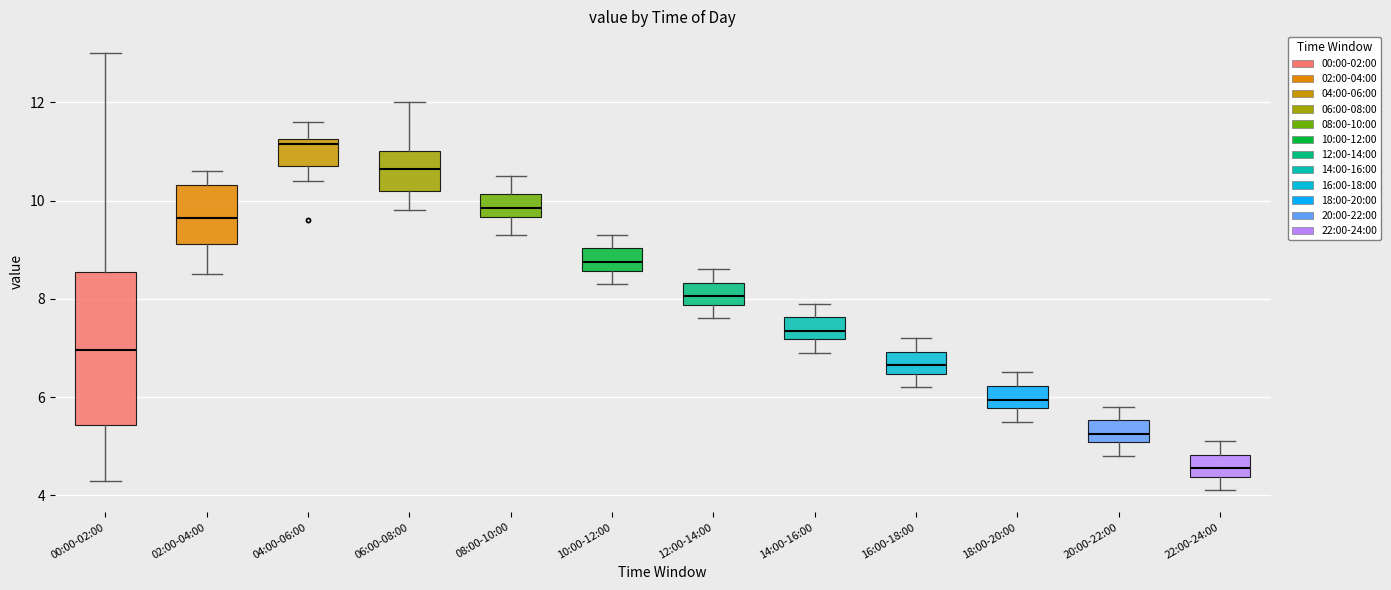

Reading left to right, transcribe this box plot: for each box, give where its median line is, the range the box spans, and where its two whiskers end, as read against the y-axis. The values are not printed on the chart, so give them approximately, as read against the axis.

00:00-02:00: median 7.0, box 5.4 to 8.6, whiskers 4.4 to 13.0
02:00-04:00: median 9.6, box 9.2 to 10.4, whiskers 8.6 to 10.6
04:00-06:00: median 11.2 (just below the box's upper edge), box 10.8 to 11.2, whiskers 10.4 to 11.6
06:00-08:00: median 10.6, box 10.2 to 11.0, whiskers 9.8 to 12.0
08:00-10:00: median 9.8, box 9.6 to 10.2, whiskers 9.4 to 10.6
10:00-12:00: median 8.8, box 8.6 to 9.0, whiskers 8.4 to 9.4
12:00-14:00: median 8.0, box 7.8 to 8.4, whiskers 7.6 to 8.6
14:00-16:00: median 7.4, box 7.2 to 7.6, whiskers 7.0 to 8.0
16:00-18:00: median 6.6, box 6.4 to 7.0, whiskers 6.2 to 7.2
18:00-20:00: median 6.0, box 5.8 to 6.2, whiskers 5.6 to 6.6
20:00-22:00: median 5.2, box 5.0 to 5.6, whiskers 4.8 to 5.8
22:00-24:00: median 4.6, box 4.4 to 4.8, whiskers 4.2 to 5.2